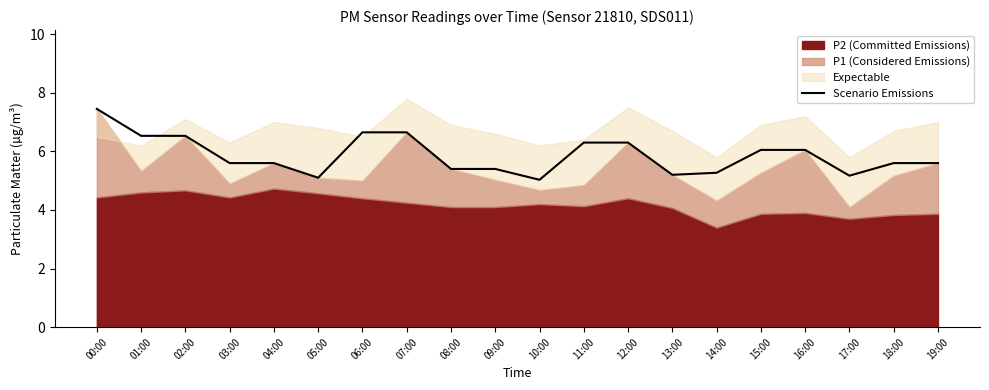

The value at 07:00 is 6.7. True or false?

True